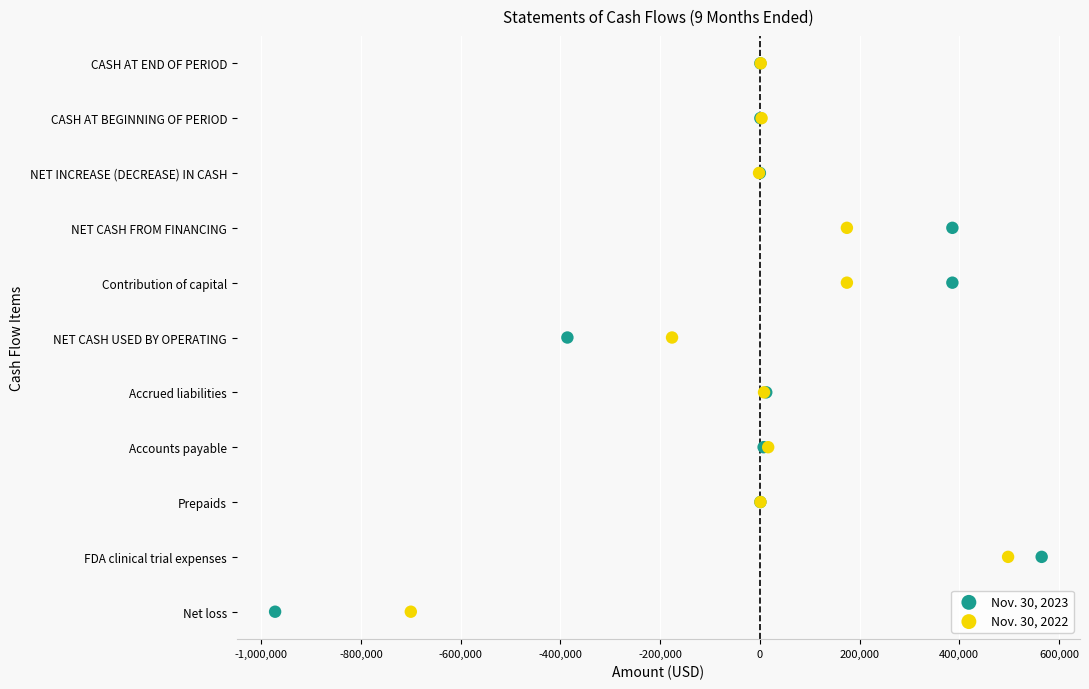

What are all the series names shown in the legend?

Nov. 30, 2023, Nov. 30, 2022